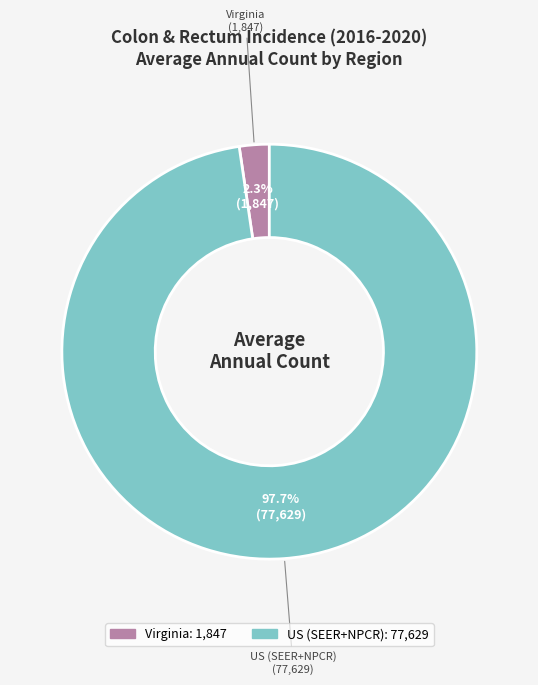

Combined, do US (SEER+NPCR) and Virginia account for over 50%?

Yes